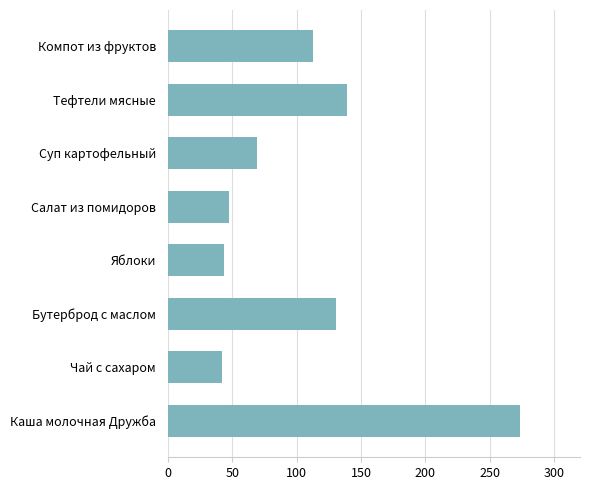

What is the change in value from Бутерброд с маслом to Яблоки?

-86.6